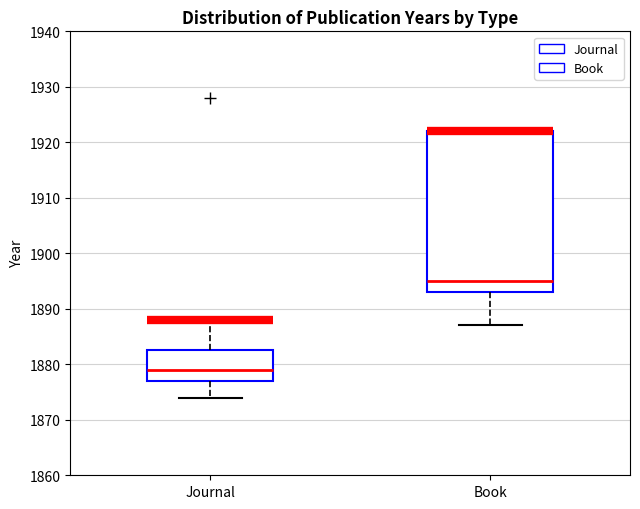

Where does the lower whisker of the box for Journal end on the y-axis? The values are not printed on the chart, so give them approximately, as read against the axis.

1874